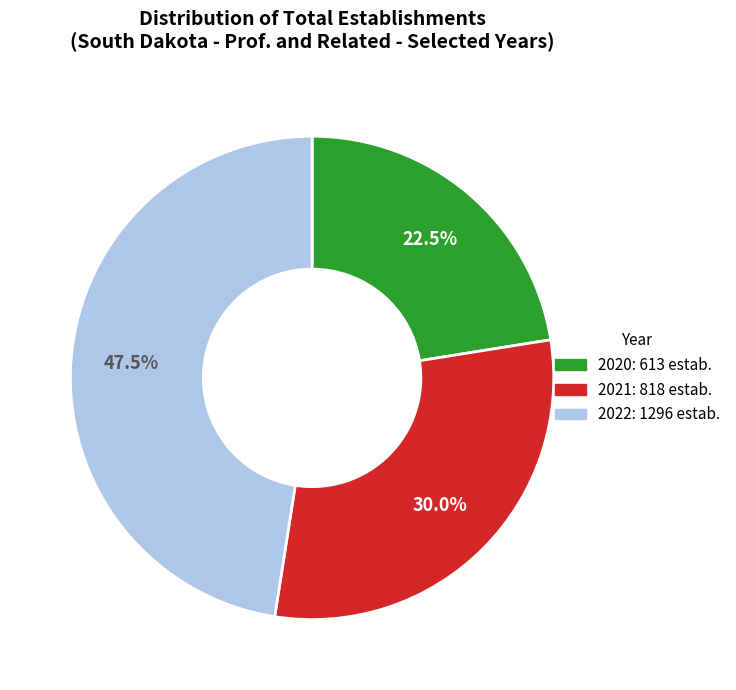

Does 2022 account for over 50% of the chart?

No